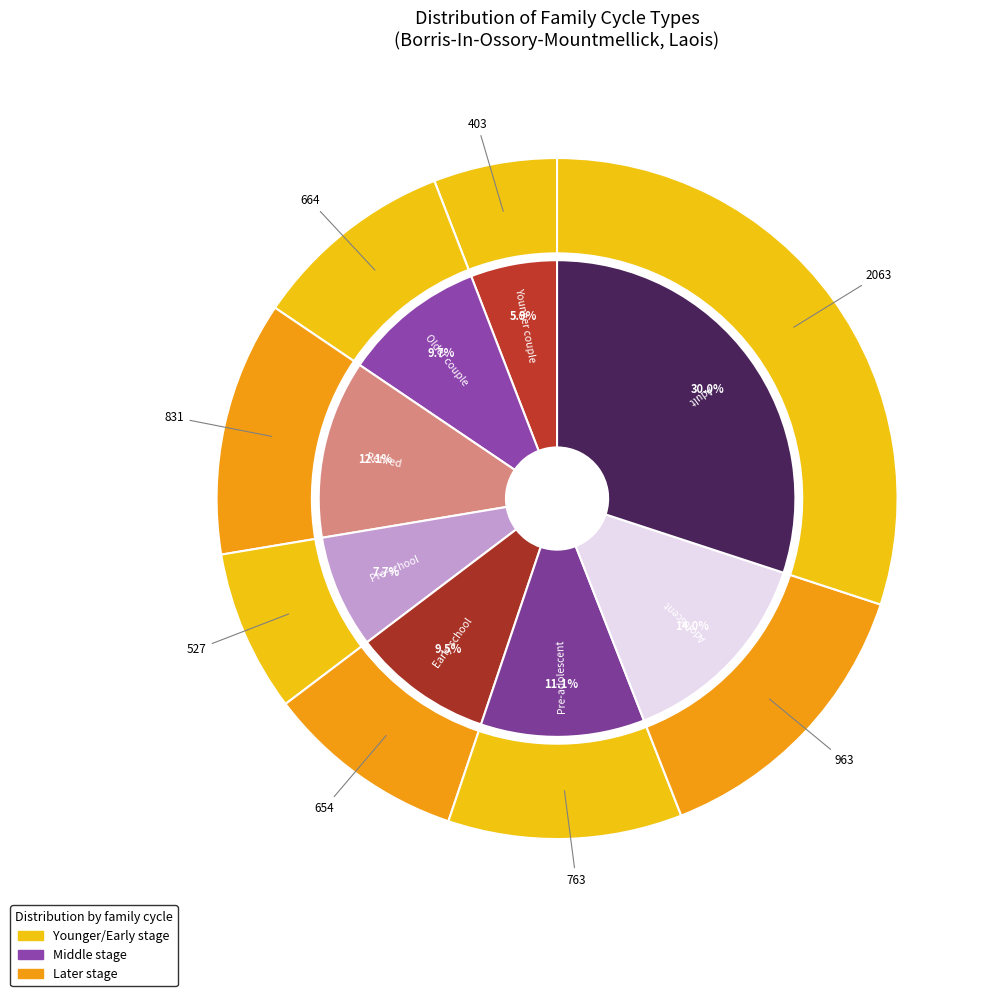

Which slice is the largest?

Adult